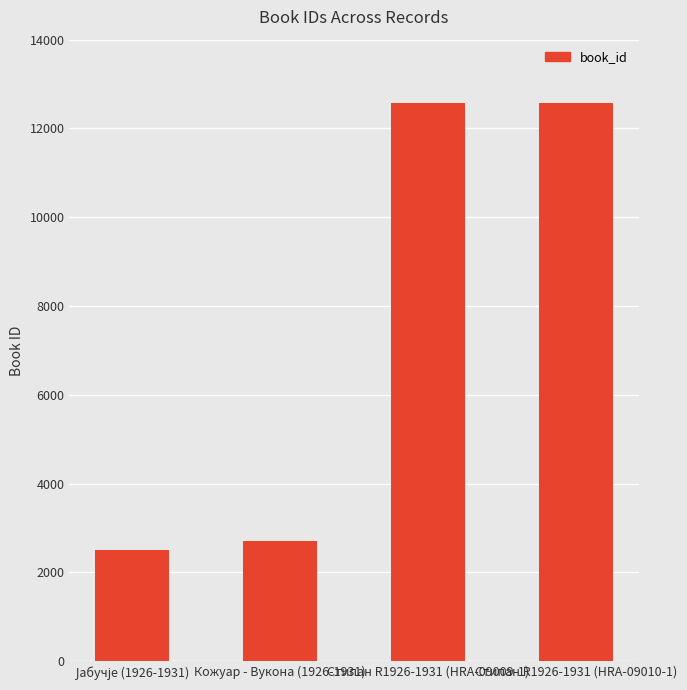

What is the value of the 3rd bar from the left?

12570